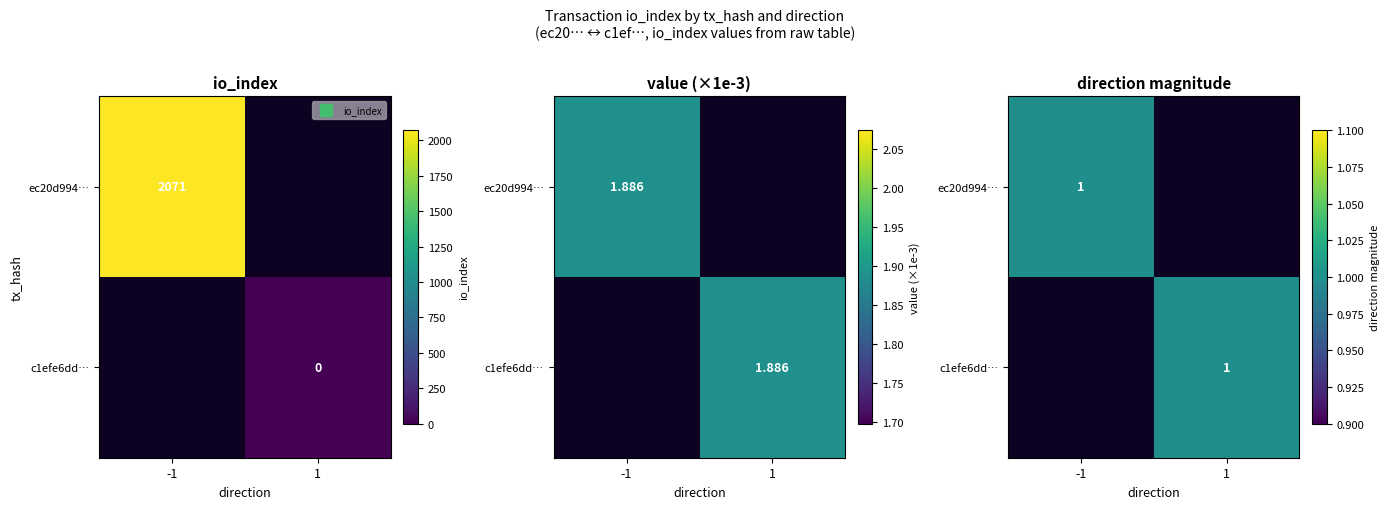

What is the difference between the highest and lowest values at direction?

2